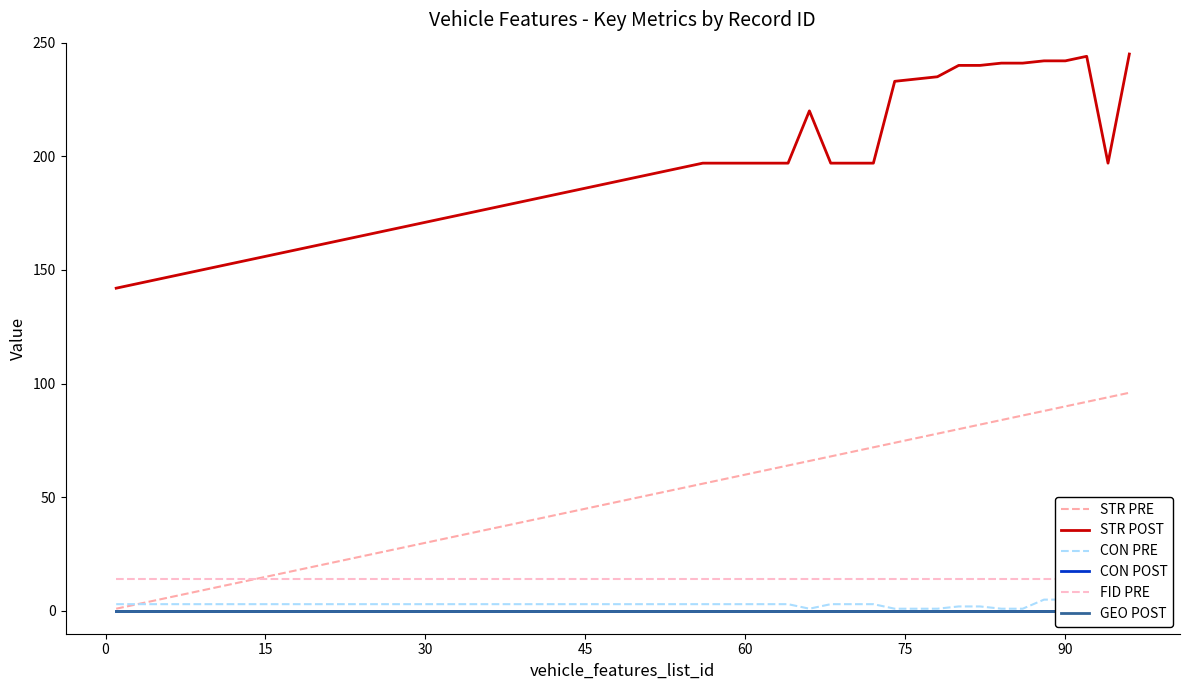

True or false: STR POST and CON POST intersect in this chart.

False